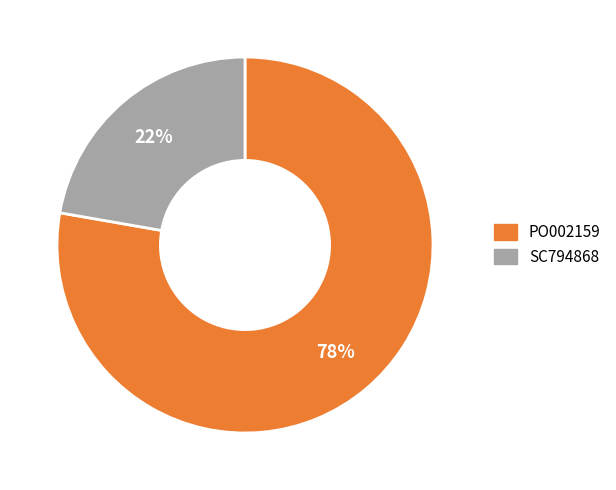

How many slices are in this pie chart?

2